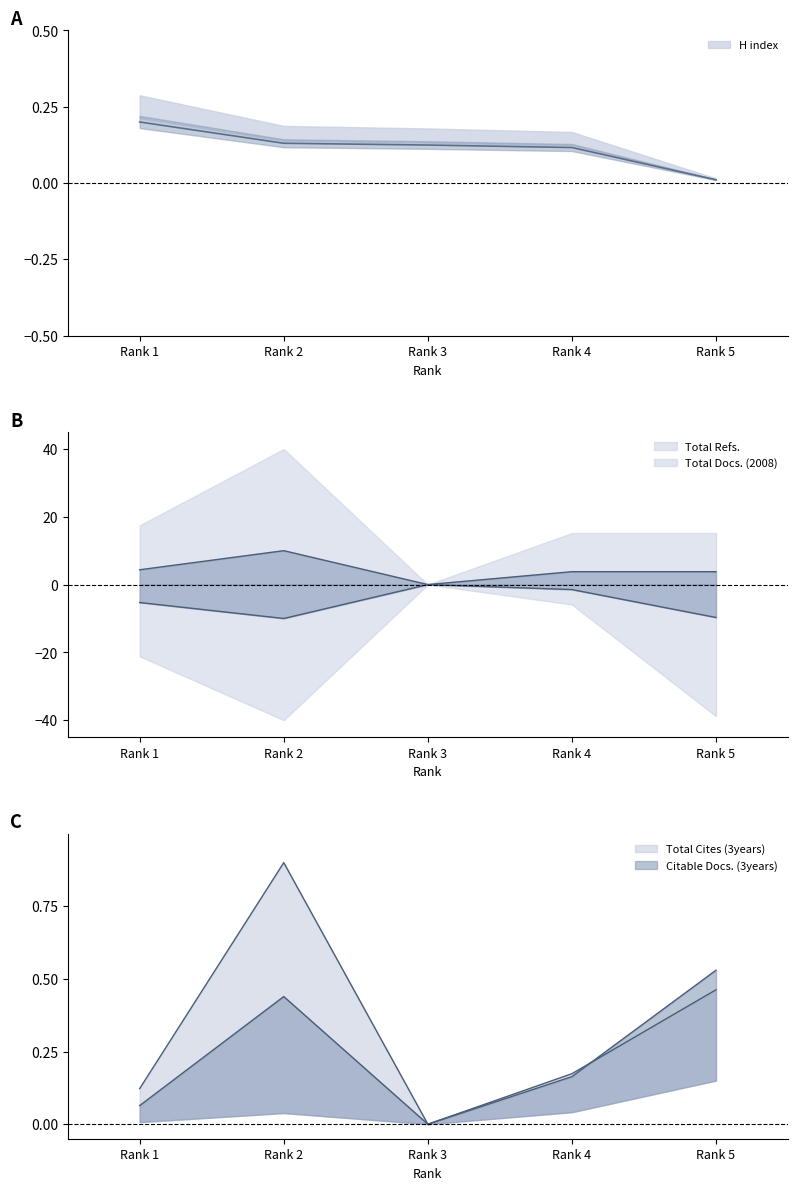

At which category does the chart reach its minimum across all series?

Rank 2